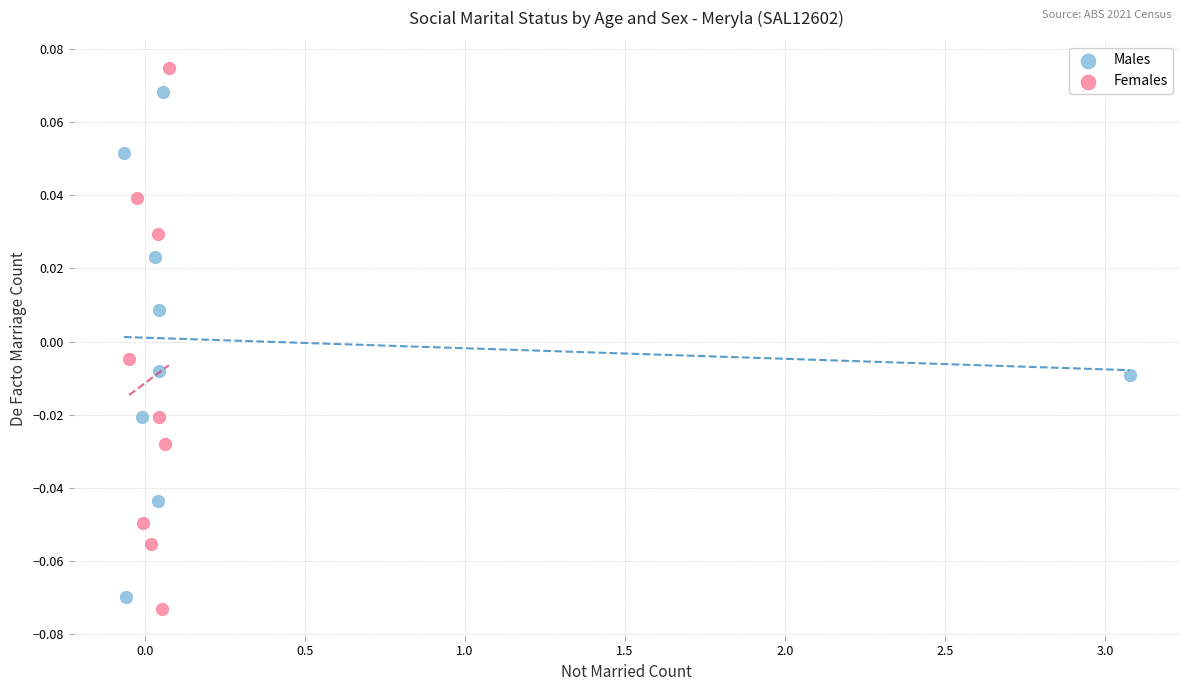

Which series has the widest spread of Y values?

Females